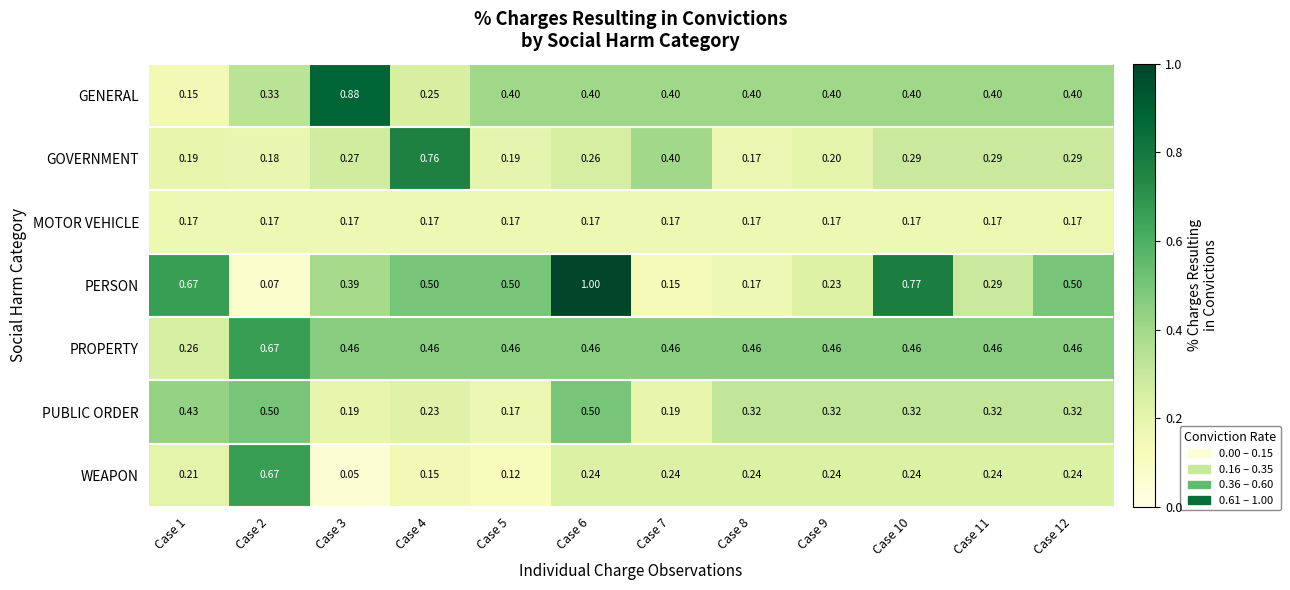

Which series changed the most between Case 6 and Case 7?

PERSON